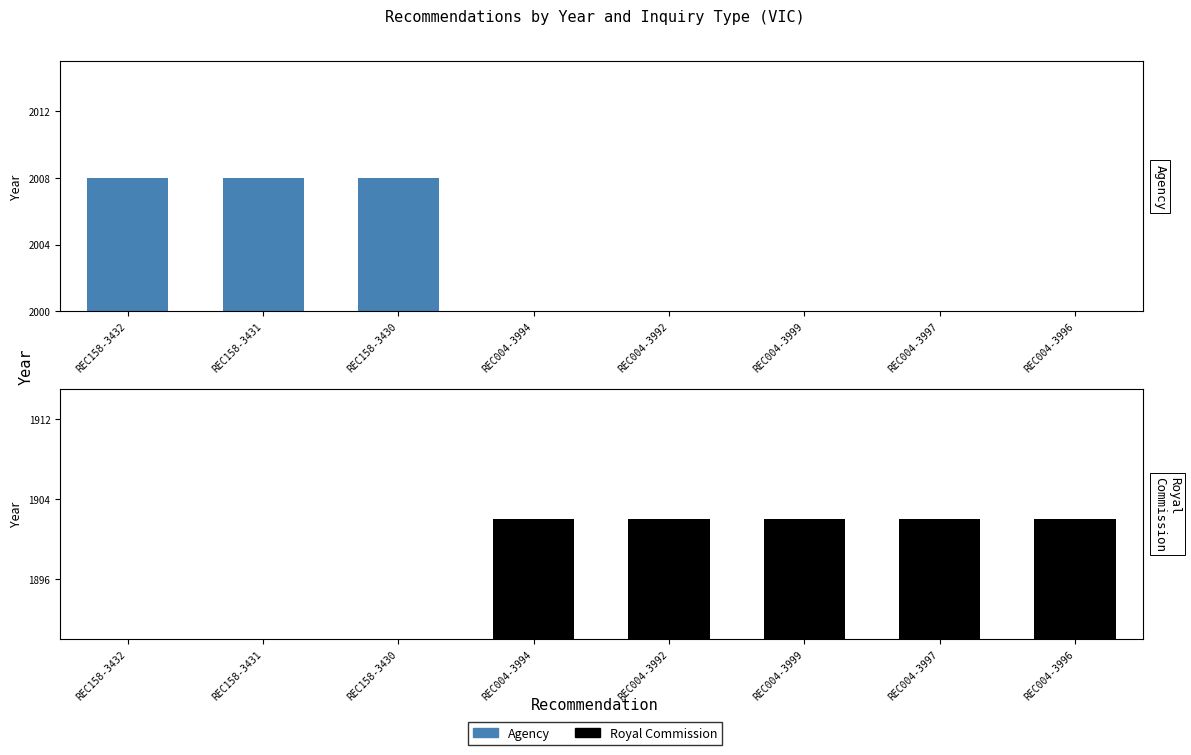

What is the difference between the maximum and second lowest values in the Agency series?

2008